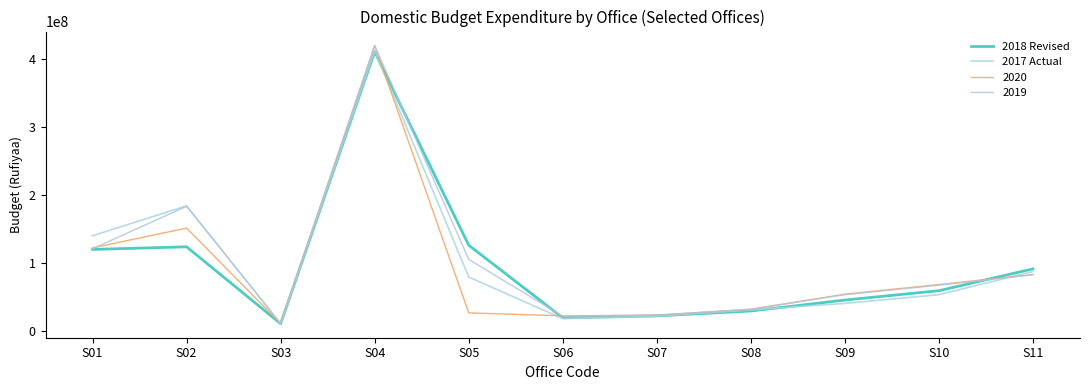

Does the chart have visible grid lines?

No